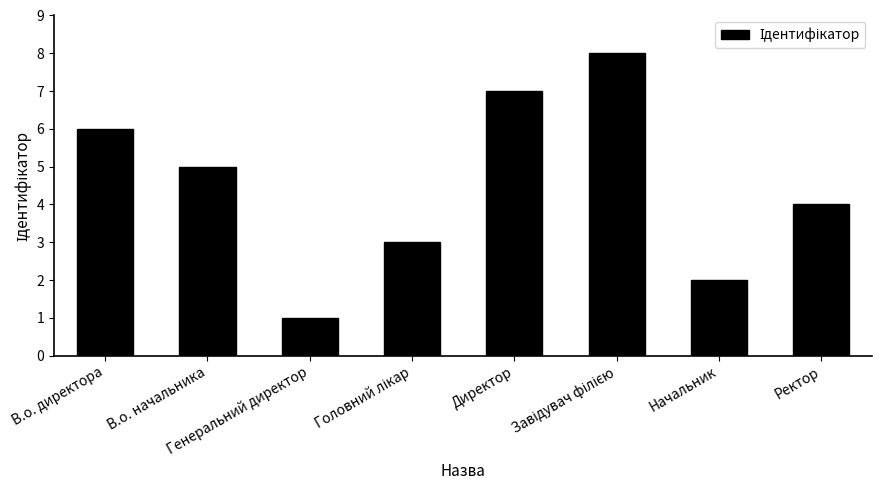

Between В.о. директора and Ректор, which is larger?

В.о. директора